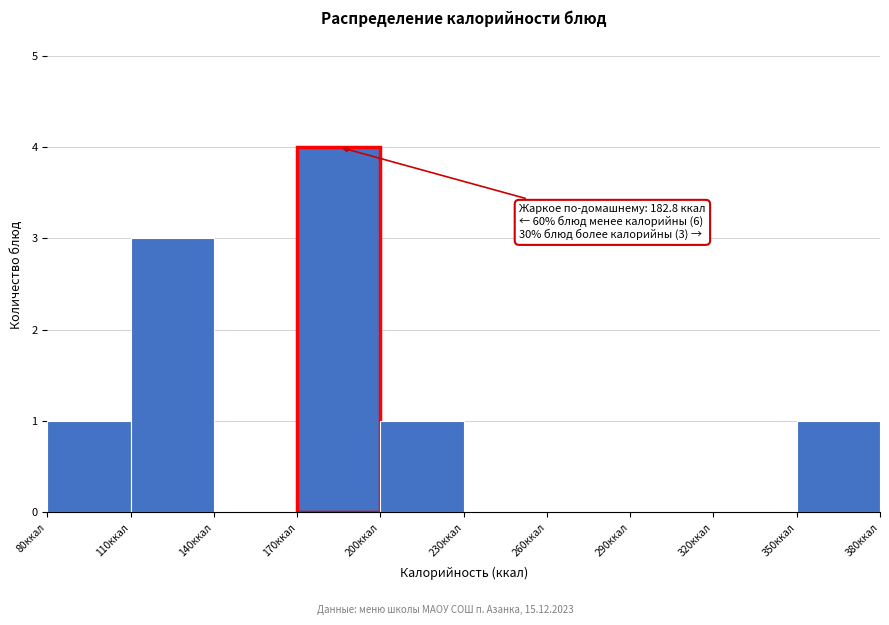

Over which range of the x-axis is the bar tallest?

170 to 200